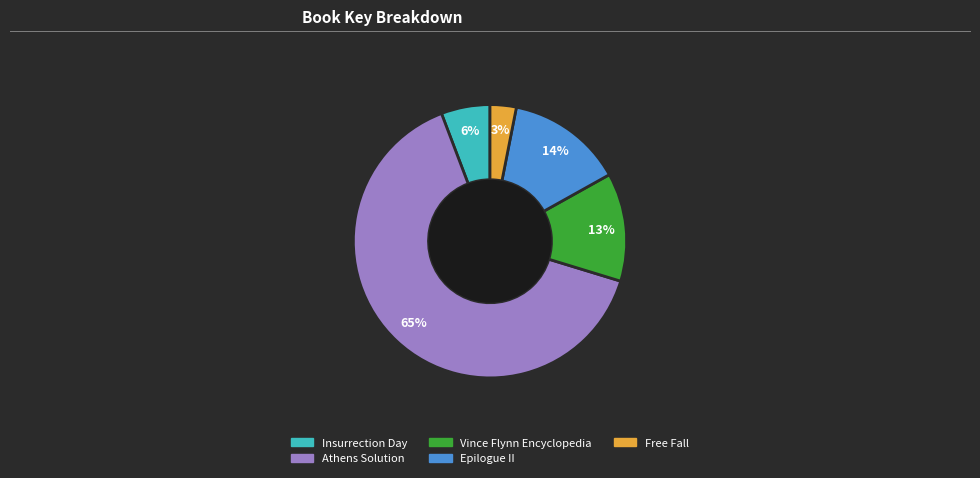

Is there a majority slice in this chart?

Yes